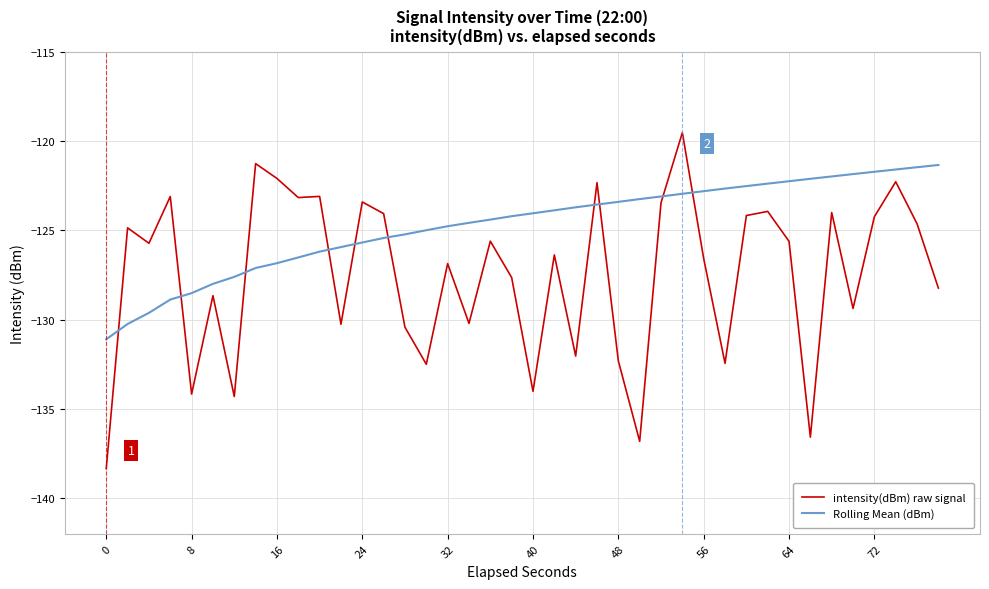

List the series in order of their peak value, lowest first.

Rolling Mean (dBm), intensity(dBm) raw signal